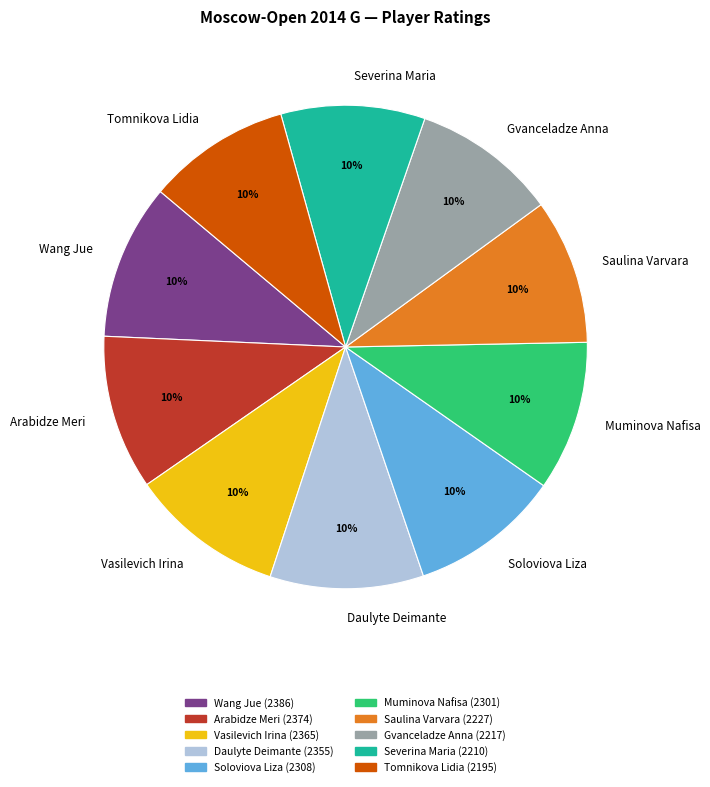

To the nearest percent, what portion does Muminova Nafisa represent?

10%